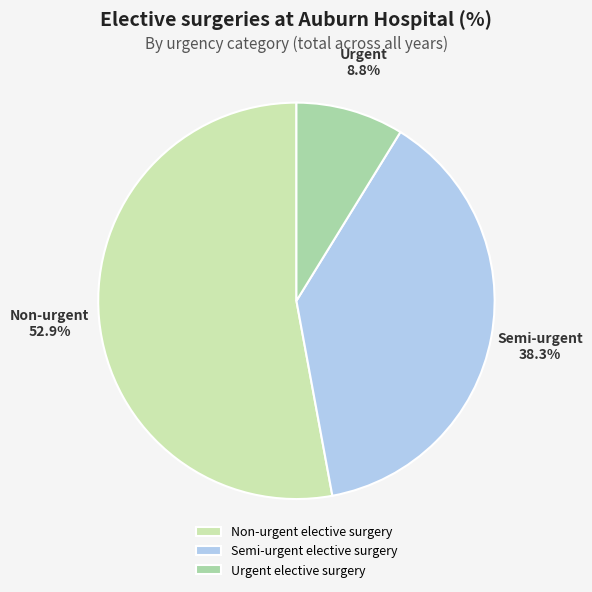

Rank the categories by value from lowest to highest.

Urgent elective surgery, Semi-urgent elective surgery, Non-urgent elective surgery